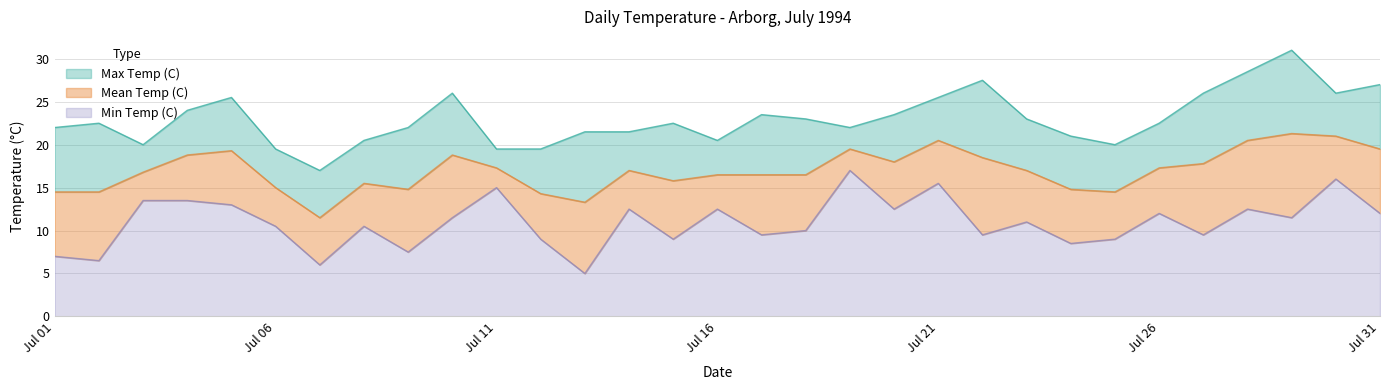

What is the minimum value shown in the chart?

5.0